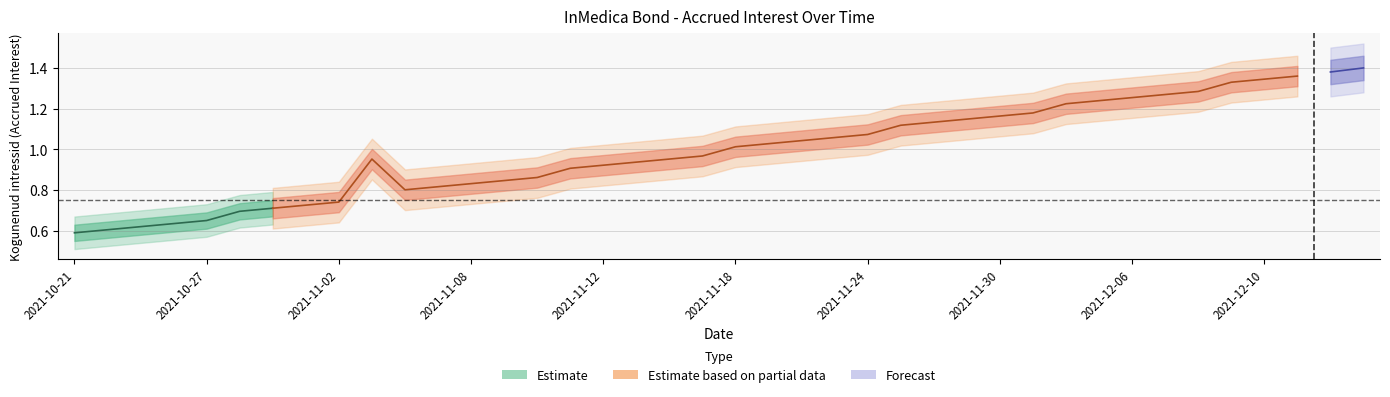

Is this an area chart (filled region under the line)?

No